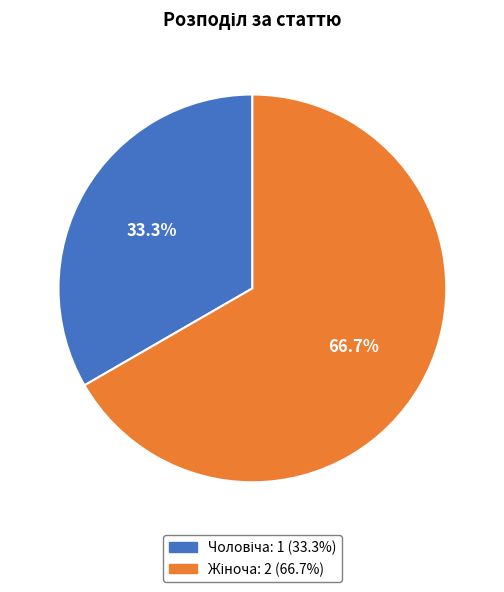

Is Чоловіча the majority of the pie?

No